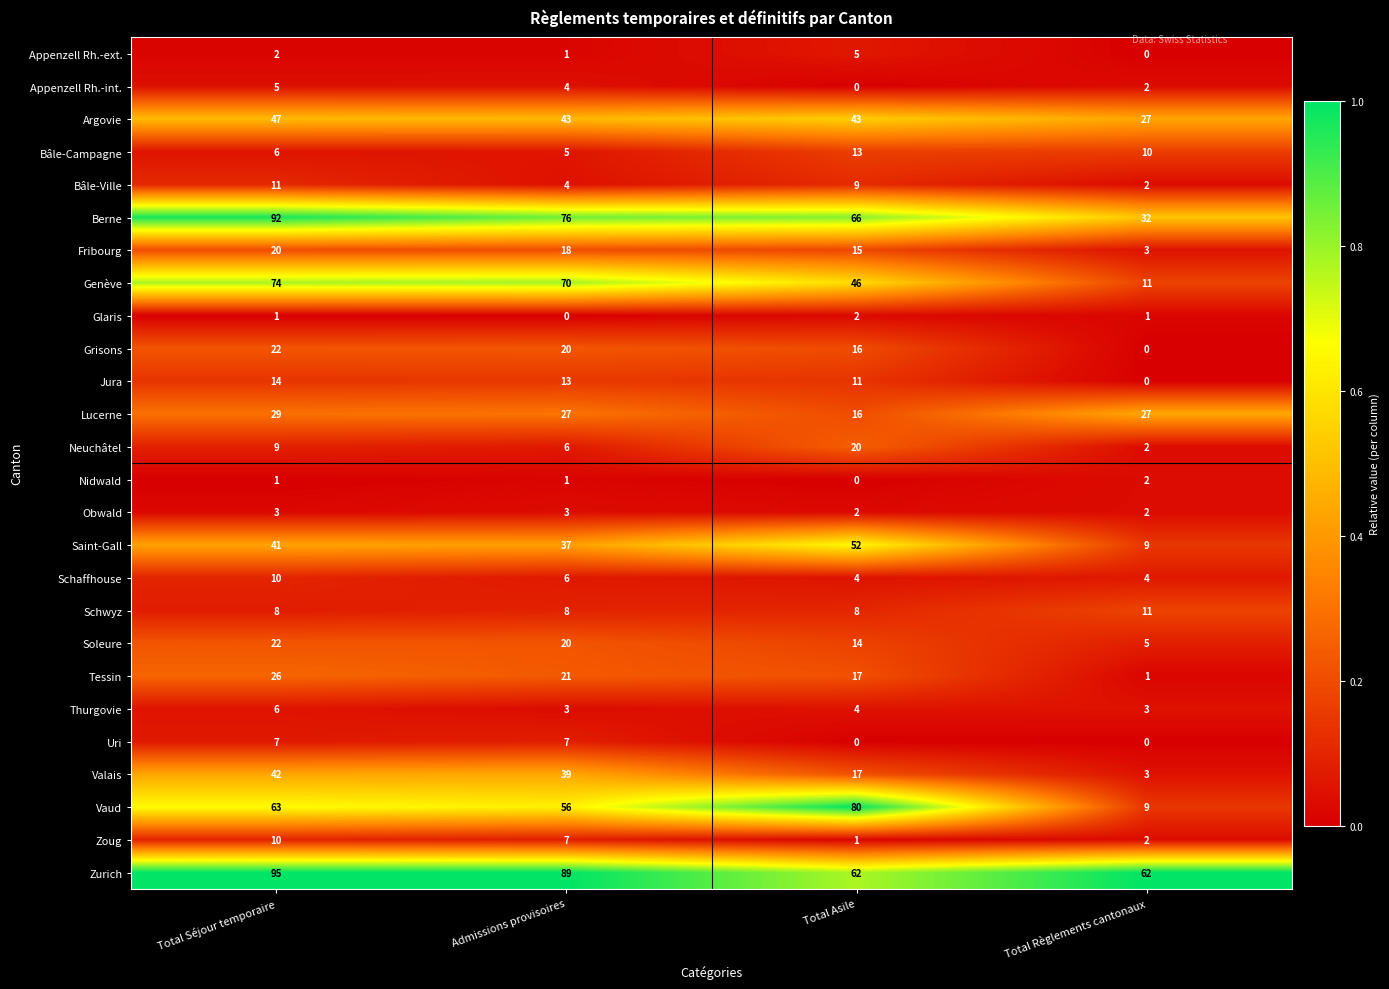

Between Total Séjour temporaire and Total Asile, which series saw the biggest shift?

Zurich